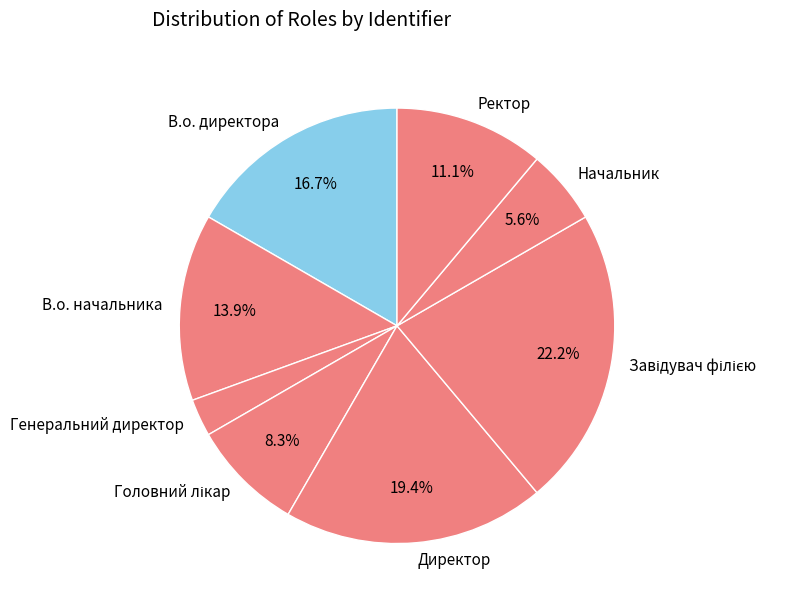

How many slices are in this pie chart?

8